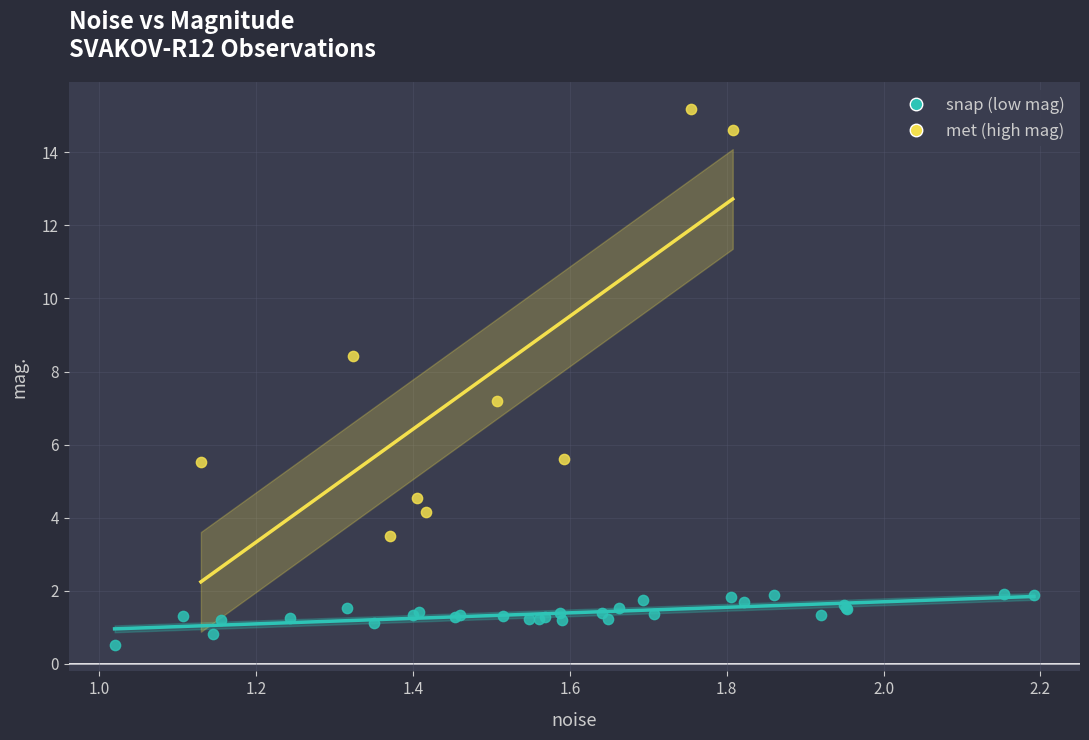

Which series has the widest spread of Y values?

met (high mag)